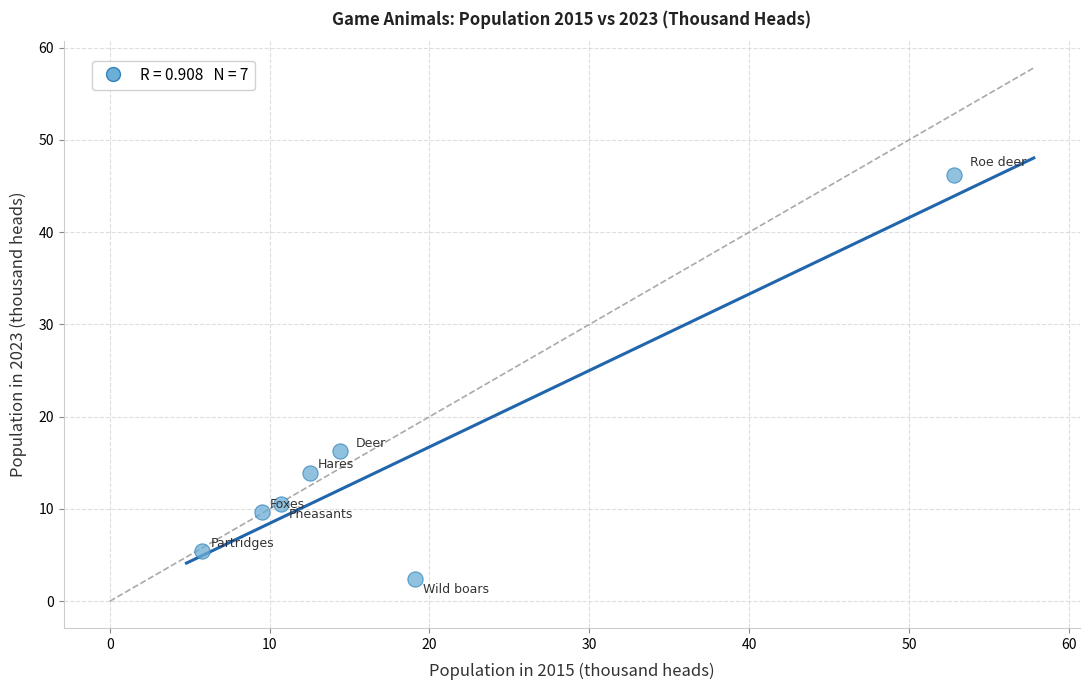

What is the range of X values (max minus min)?

47.0